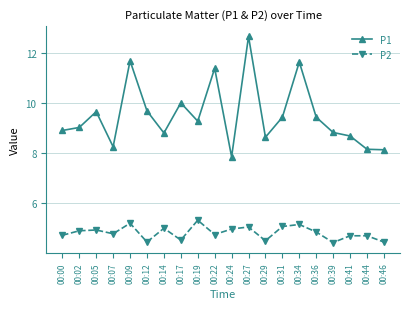

What is the value of the P1 point at the 16th from the left?

9.4